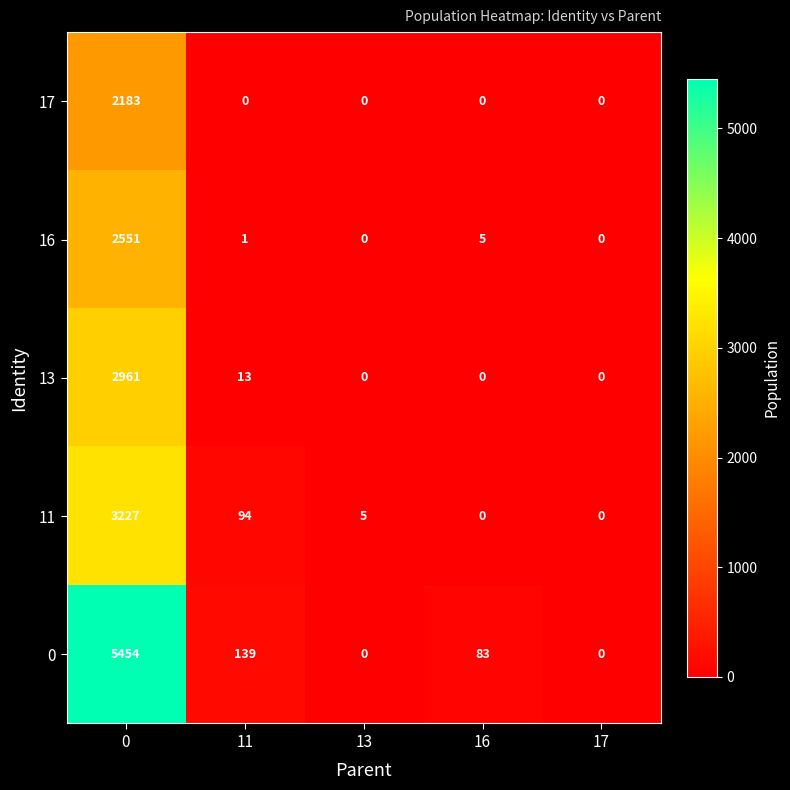

What is the difference between the highest and lowest values at 16?

83